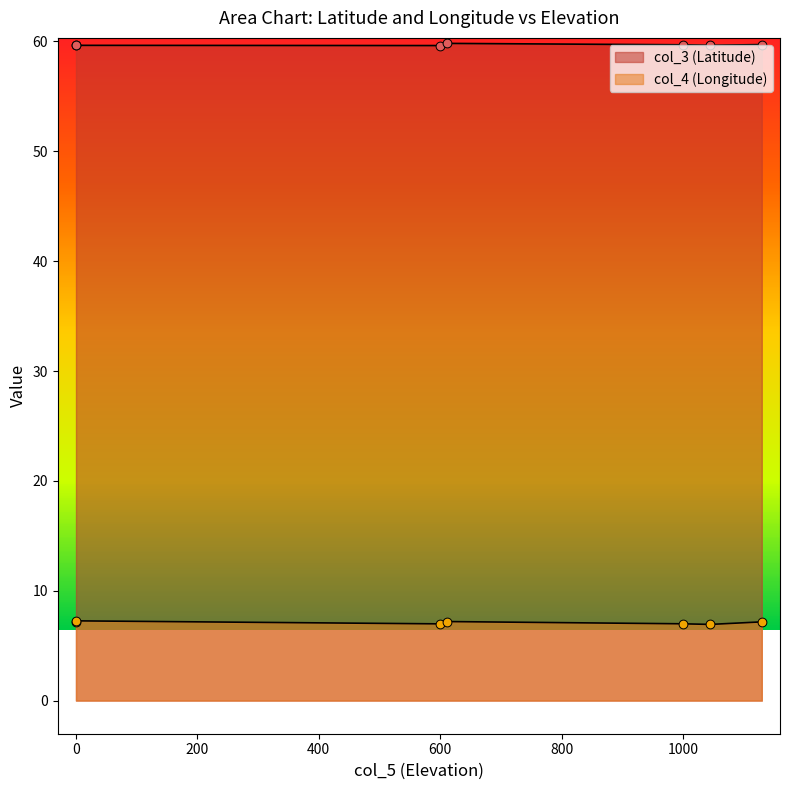

Which series reaches the minimum Y coordinate?

col_4